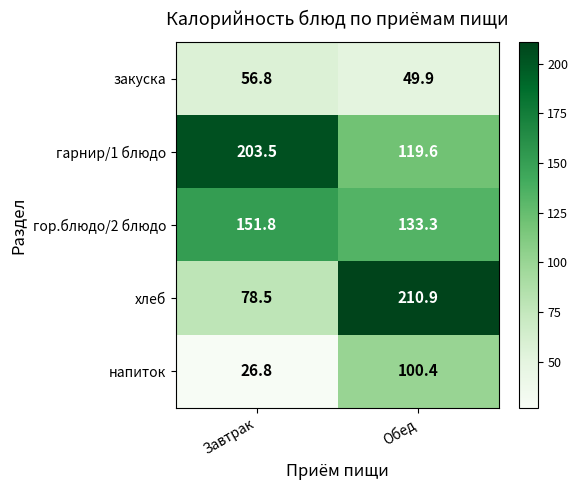

Which series has the widest spread of values?

хлеб